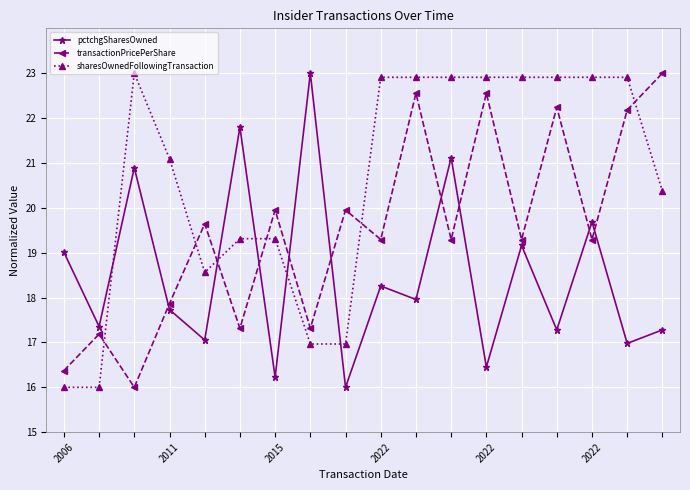

List the series in order of their overall mean, lowest first.

pctchgSharesOwned, transactionPricePerShare, sharesOwnedFollowingTransaction